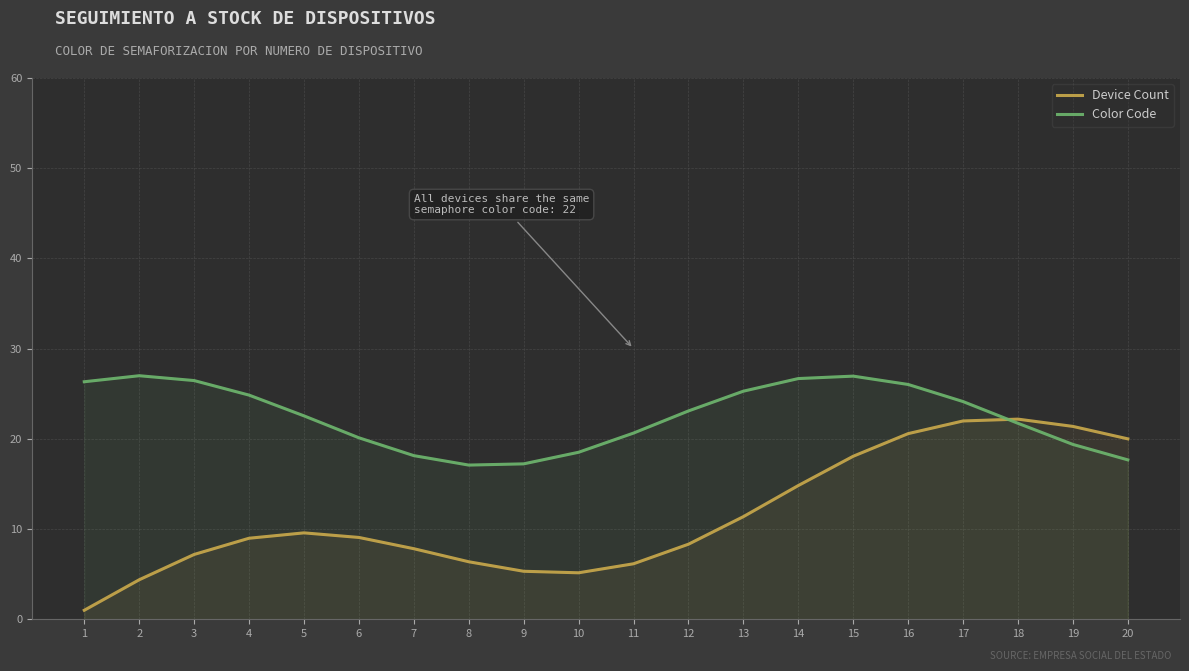

Reading left to right, what are all the values shown in this chart?

Device Count: 1.0	4.4	7.2	9.0	9.6	9.1	7.8	6.4	5.3	5.2	6.2	8.3	11.4	14.8	18.1	20.6	22.0	22.2	21.4	20.0
Color Code: 26.3	27.0	26.5	24.8	22.6	20.1	18.1	17.1	17.2	18.5	20.6	23.1	25.3	26.7	27.0	26.0	24.1	21.7	19.4	17.7